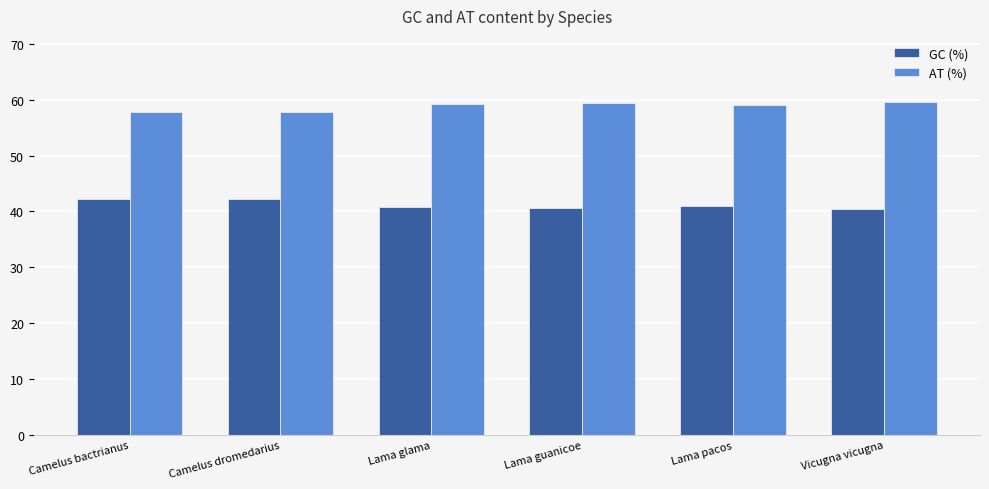

At how many categories does at least one series exceed 49?

6